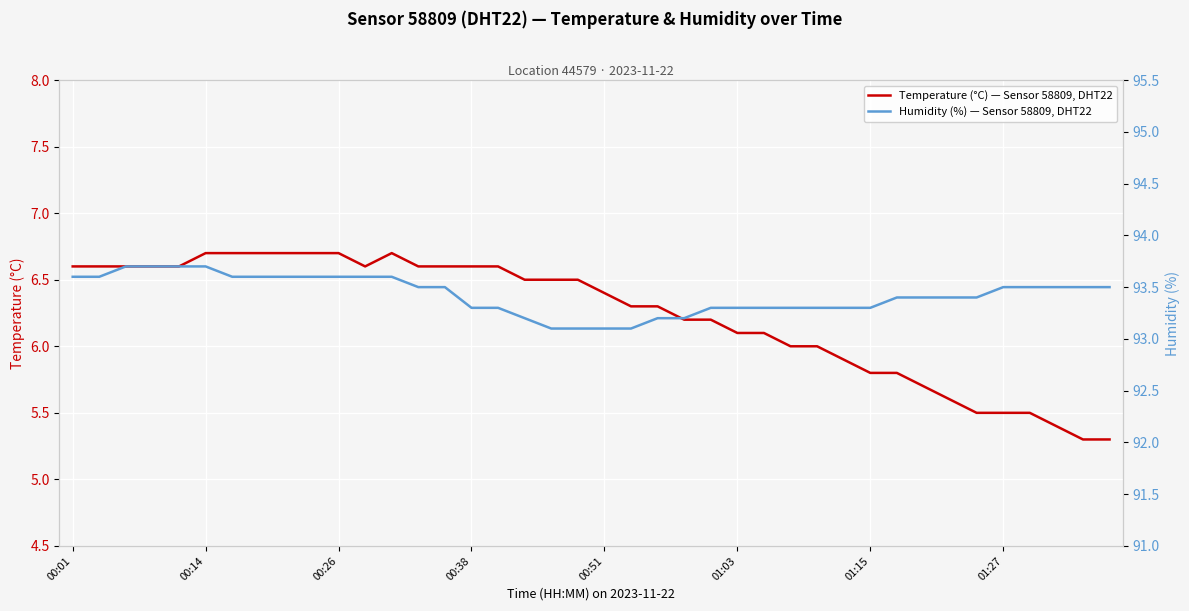

What is the highest value of the Temperature (°C) — Sensor 58809, DHT22 series?

6.7